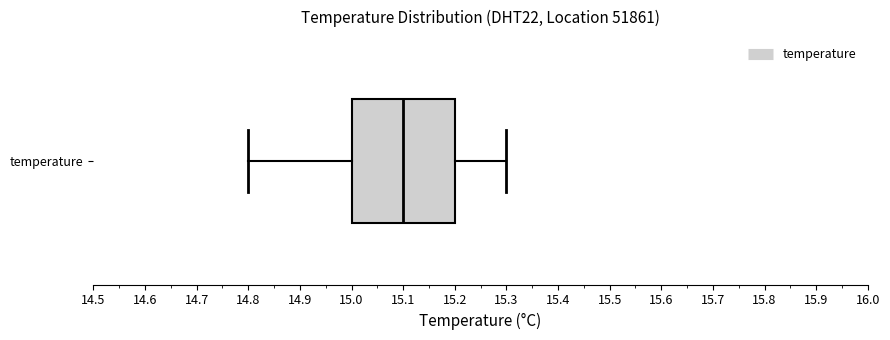

Where does the median line of the box for temperature sit on the x-axis? The values are not printed on the chart, so give them approximately, as read against the axis.

15.1